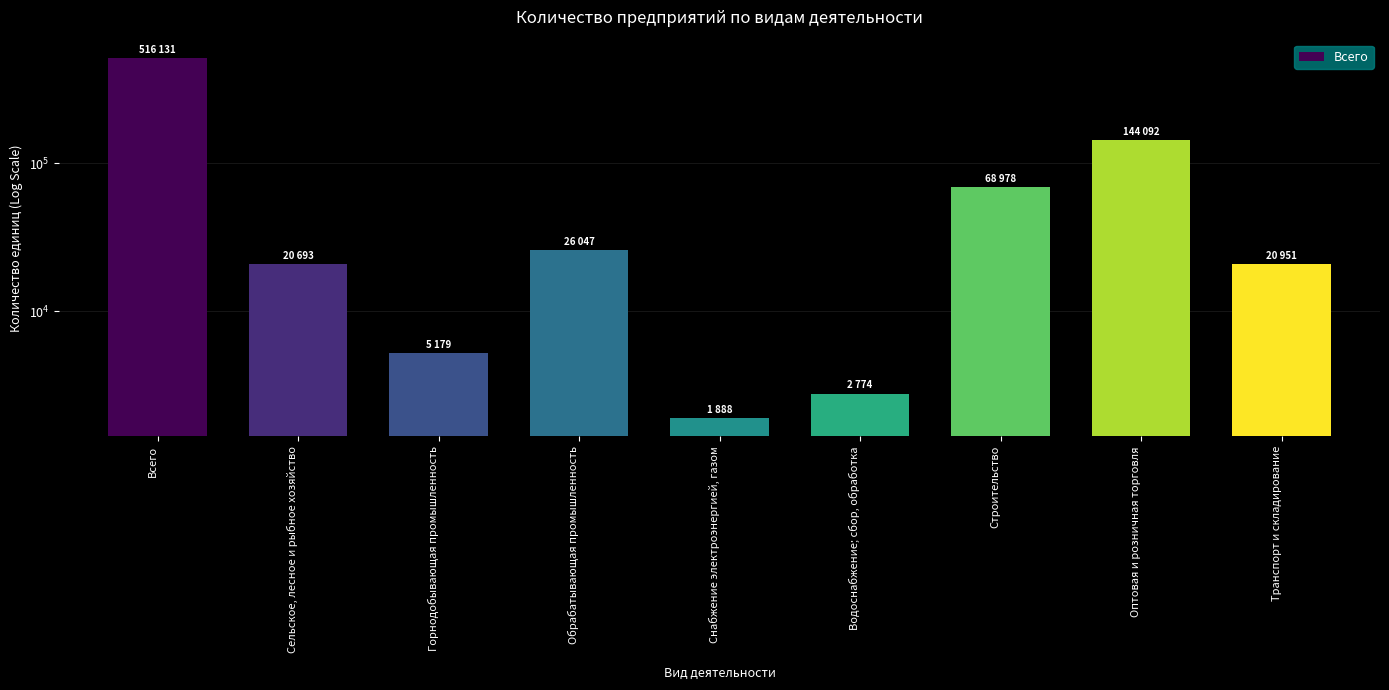

Which has a higher value, Снабжение электроэнергией, газом or Водоснабжение; сбор, обработка?

Водоснабжение; сбор, обработка